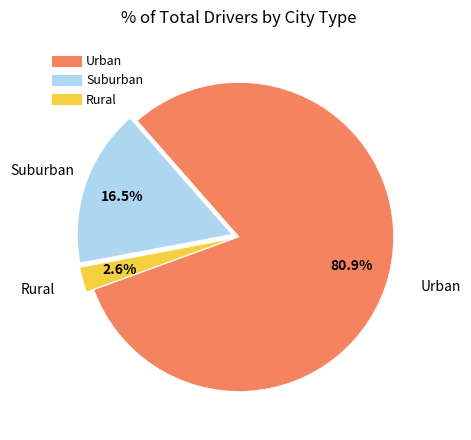

Is there a majority slice in this chart?

Yes